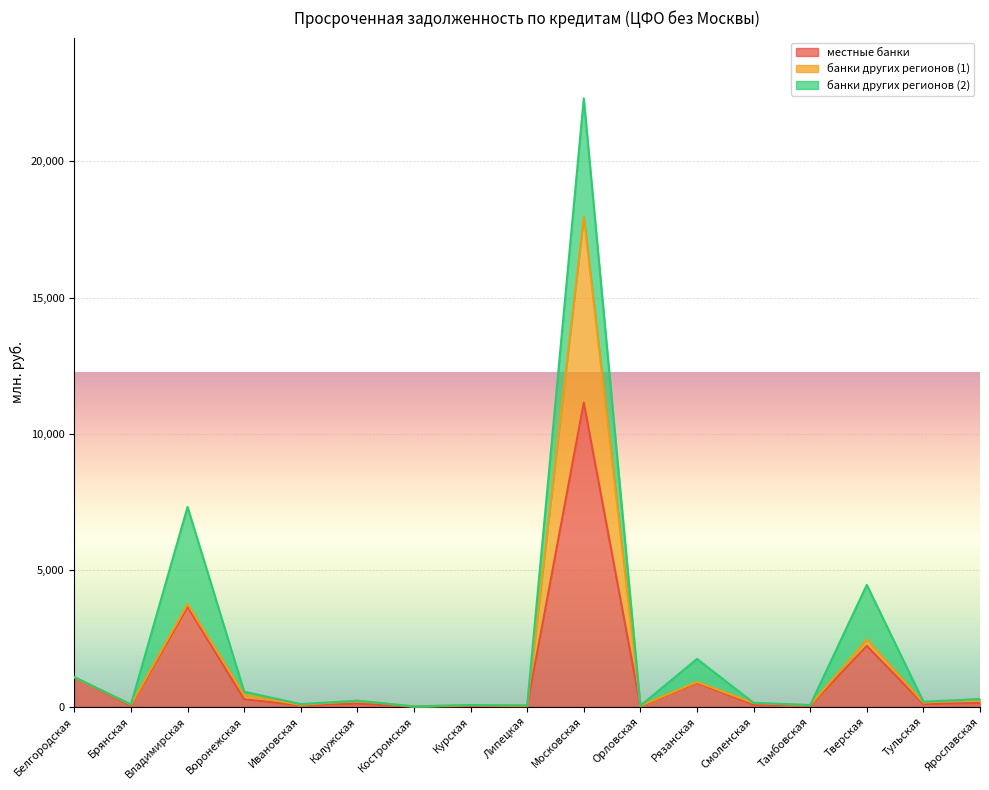

What are all the series names shown in the legend?

местные банки, банки других регионов (1), банки других регионов (2)